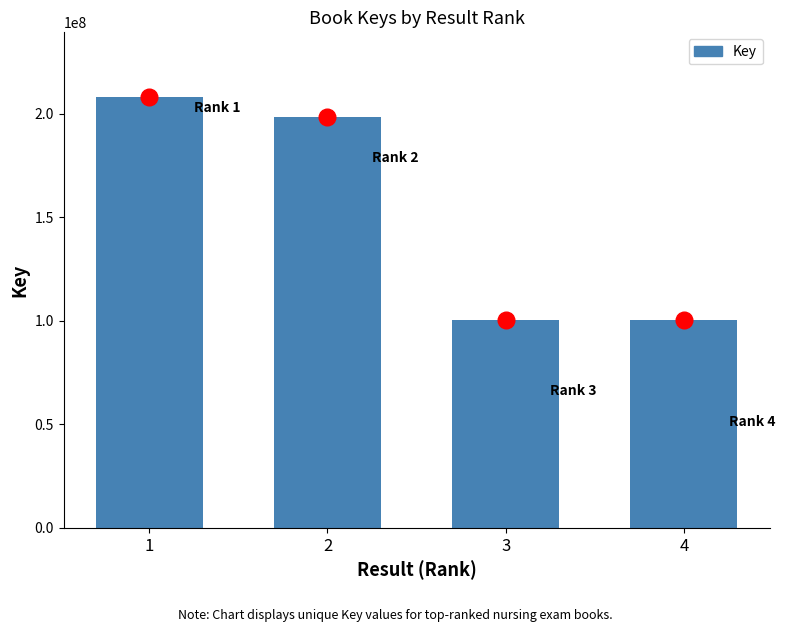

What is the ratio of the value at 4 to the value at 2?

0.5